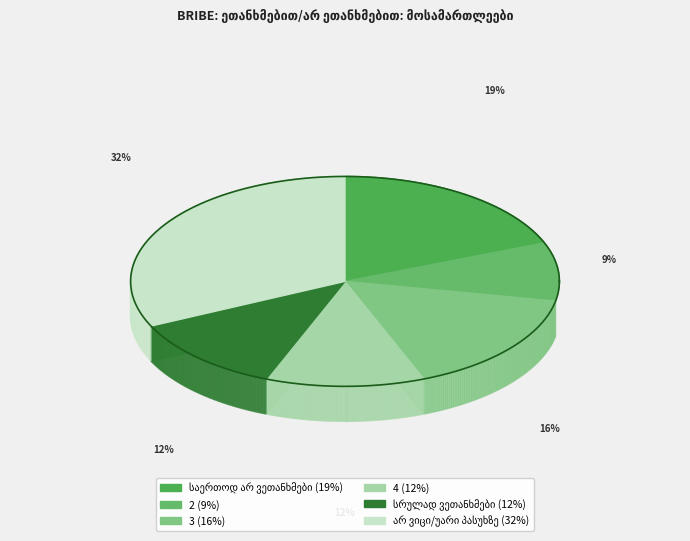

Which slice is the largest?

არ ვიცი/უარი პასუხზე